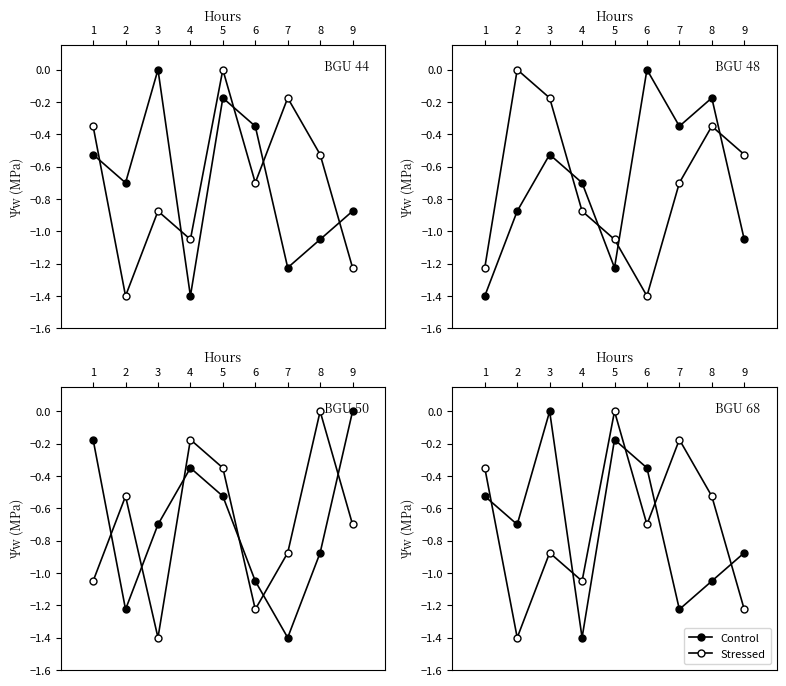

What are all the series names shown in the legend?

Control, Stressed